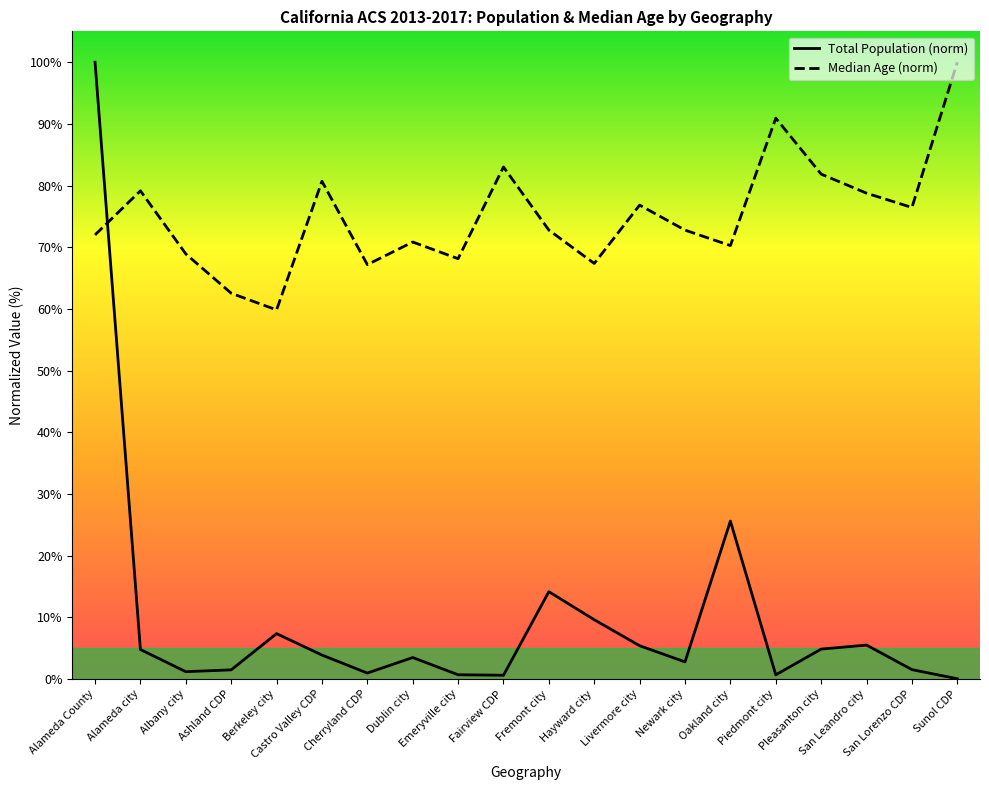

Reading left to right, what are all the values shown in this chart?

Total Population: Alameda County=100.0	Alameda city=4.8	Albany city=1.2	Ashland CDP=1.5	Berkeley city=7.4	Castro Valley CDP=3.9	Cherryland CDP=1.0	Dublin city=3.5	Emeryville city=0.7	Fairview CDP=0.6	Fremont city=14.2	Hayward city=9.6	Livermore city=5.4	Newark city=2.8	Oakland city=25.6	Piedmont city=0.7	Pleasanton city=4.9	San Leandro city=5.5	San Lorenzo CDP=1.5	Sunol CDP=0.1
Median Age: Alameda County=72.0	Alameda city=79.2	Albany city=68.9	Ashland CDP=62.5	Berkeley city=59.8	Castro Valley CDP=80.7	Cherryland CDP=67.2	Dublin city=70.8	Emeryville city=68.1	Fairview CDP=83.0	Fremont city=72.8	Hayward city=67.4	Livermore city=76.8	Newark city=72.8	Oakland city=70.3	Piedmont city=90.9	Pleasanton city=81.9	San Leandro city=78.8	San Lorenzo CDP=76.4	Sunol CDP=100.0